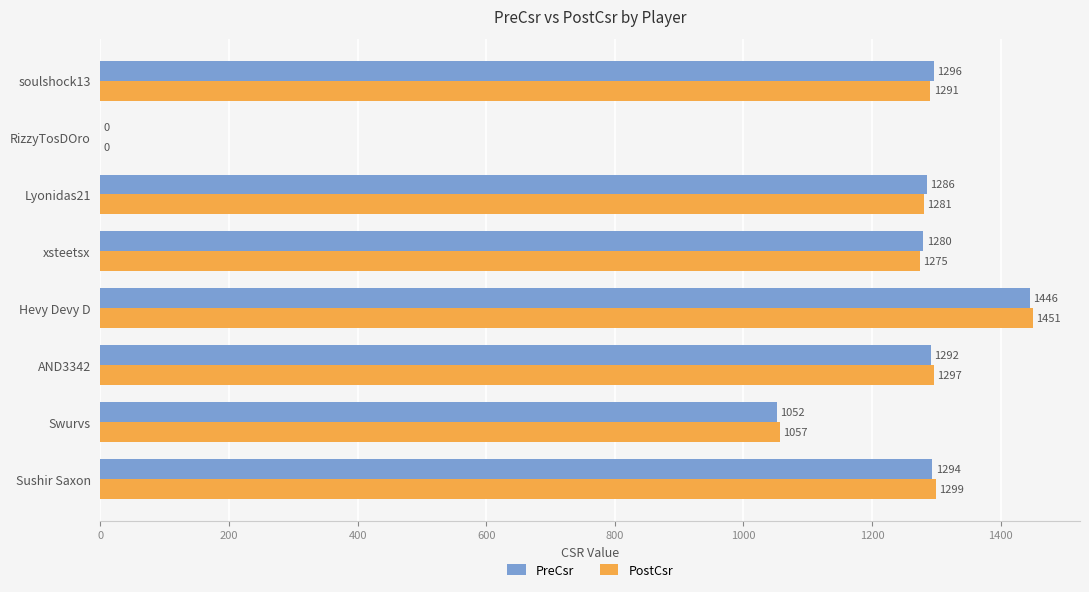

What is the maximum value for PreCsr?

1446